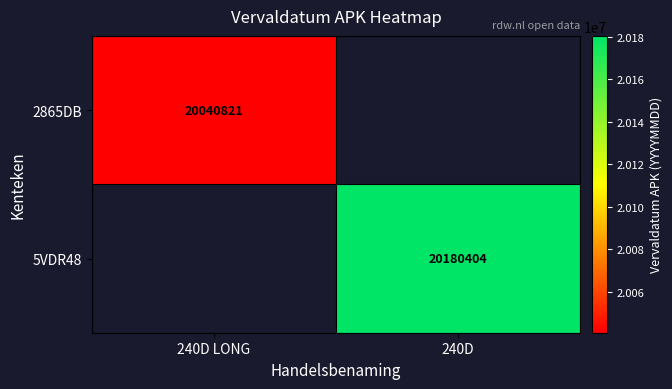

Count the number of data series in this chart.

2